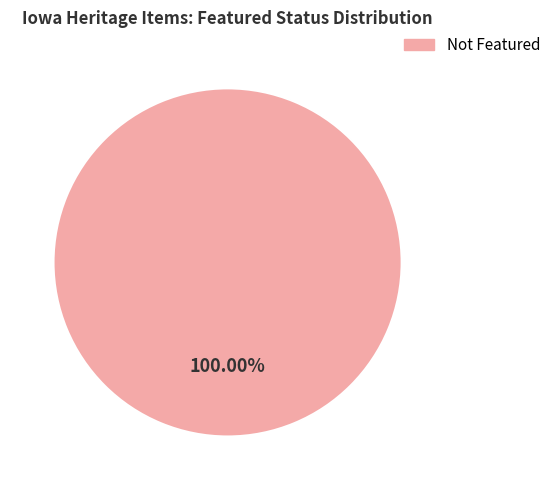

Is there any slice that represents more than half of the pie?

Yes